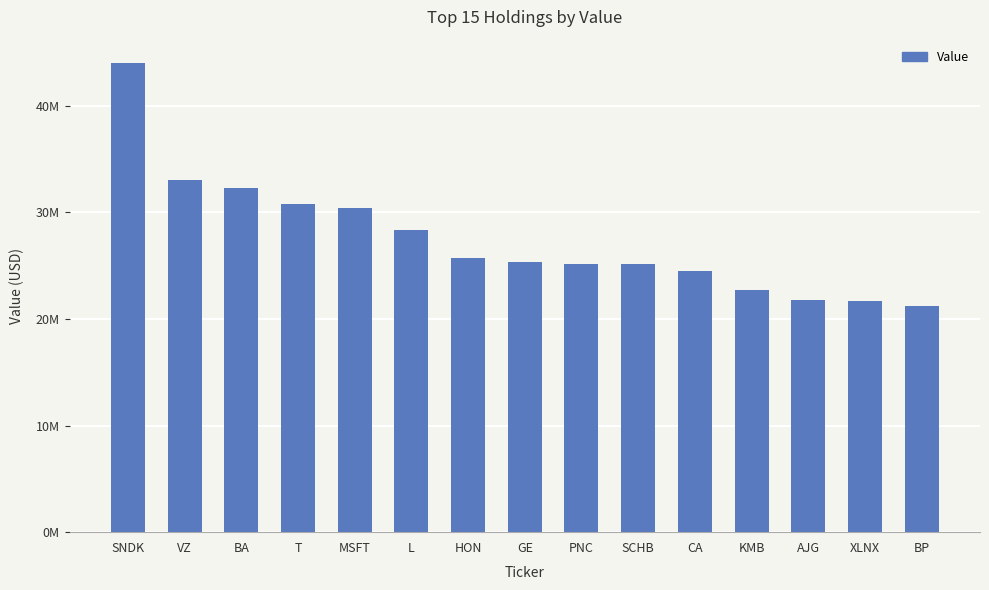

What is the label of the 9th bar from the left?

PNC